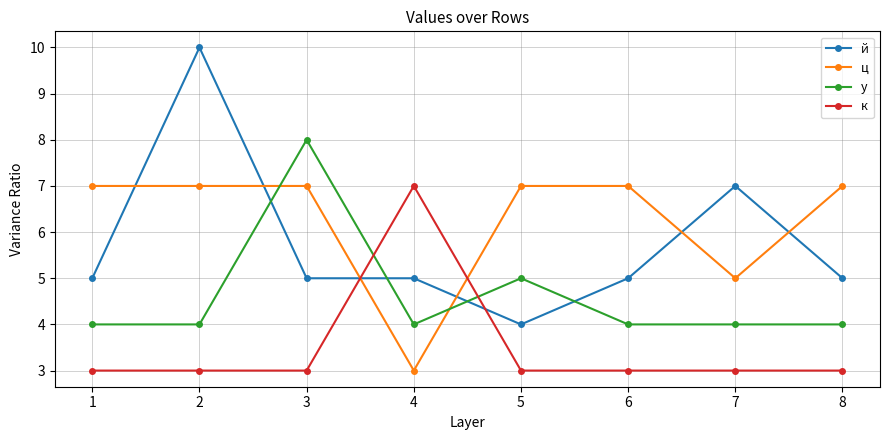

Reading left to right, what are all the values shown in this chart?

й: 1=5	2=10	3=5	4=5	5=4	6=5	7=7	8=5
ц: 1=7	2=7	3=7	4=3	5=7	6=7	7=5	8=7
у: 1=4	2=4	3=8	4=4	5=5	6=4	7=4	8=4
к: 1=3	2=3	3=3	4=7	5=3	6=3	7=3	8=3